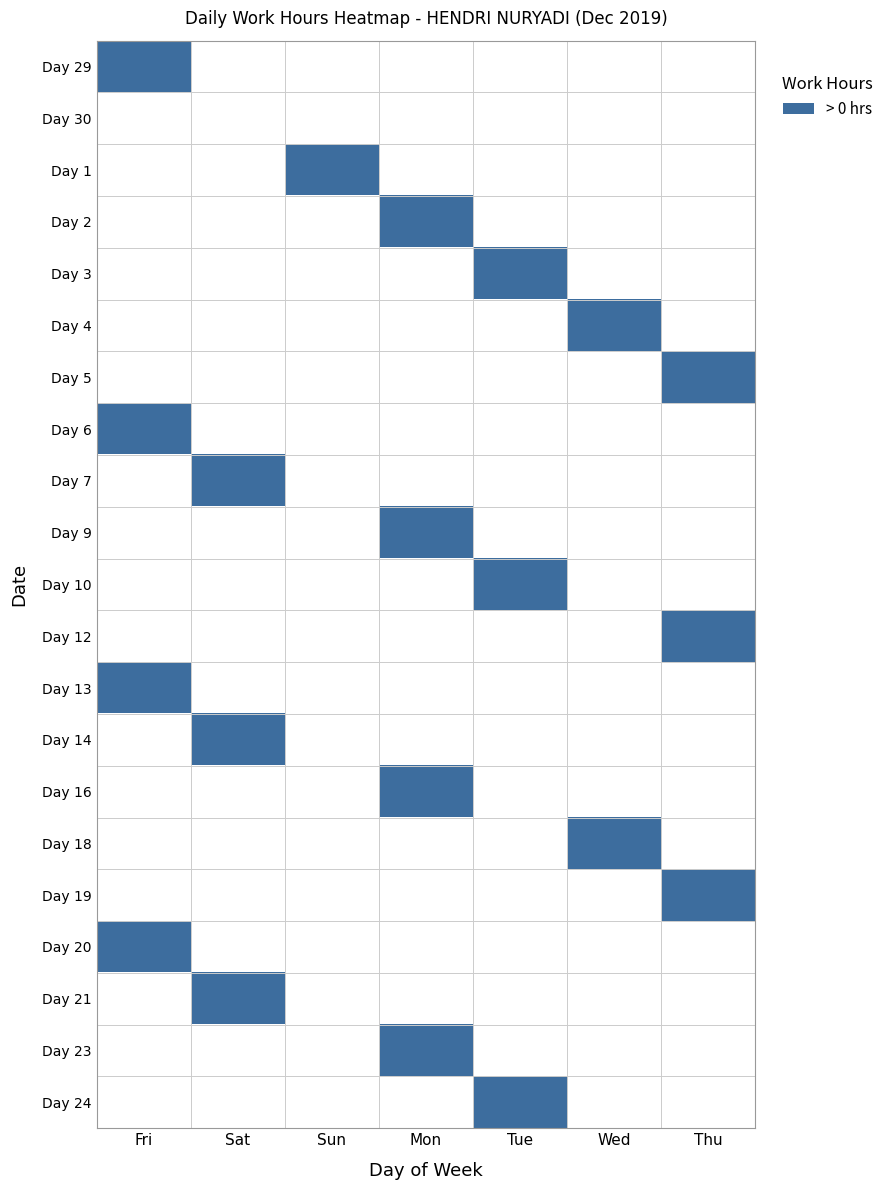

Reading left to right, transcribe all the data shown in this chart.

Day 29: Fri=1	Sat=0	Sun=0	Mon=0	Tue=0	Wed=0	Thu=0
Day 30: Fri=0	Sat=0	Sun=0	Mon=0	Tue=0	Wed=0	Thu=0
Day 1: Fri=0	Sat=0	Sun=1	Mon=0	Tue=0	Wed=0	Thu=0
Day 2: Fri=0	Sat=0	Sun=0	Mon=1	Tue=0	Wed=0	Thu=0
Day 3: Fri=0	Sat=0	Sun=0	Mon=0	Tue=1	Wed=0	Thu=0
Day 4: Fri=0	Sat=0	Sun=0	Mon=0	Tue=0	Wed=1	Thu=0
Day 5: Fri=0	Sat=0	Sun=0	Mon=0	Tue=0	Wed=0	Thu=1
Day 6: Fri=1	Sat=0	Sun=0	Mon=0	Tue=0	Wed=0	Thu=0
Day 7: Fri=0	Sat=1	Sun=0	Mon=0	Tue=0	Wed=0	Thu=0
Day 9: Fri=0	Sat=0	Sun=0	Mon=1	Tue=0	Wed=0	Thu=0
Day 10: Fri=0	Sat=0	Sun=0	Mon=0	Tue=1	Wed=0	Thu=0
Day 12: Fri=0	Sat=0	Sun=0	Mon=0	Tue=0	Wed=0	Thu=1
Day 13: Fri=1	Sat=0	Sun=0	Mon=0	Tue=0	Wed=0	Thu=0
Day 14: Fri=0	Sat=1	Sun=0	Mon=0	Tue=0	Wed=0	Thu=0
Day 16: Fri=0	Sat=0	Sun=0	Mon=1	Tue=0	Wed=0	Thu=0
Day 18: Fri=0	Sat=0	Sun=0	Mon=0	Tue=0	Wed=1	Thu=0
Day 19: Fri=0	Sat=0	Sun=0	Mon=0	Tue=0	Wed=0	Thu=1
Day 20: Fri=1	Sat=0	Sun=0	Mon=0	Tue=0	Wed=0	Thu=0
Day 21: Fri=0	Sat=1	Sun=0	Mon=0	Tue=0	Wed=0	Thu=0
Day 23: Fri=0	Sat=0	Sun=0	Mon=1	Tue=0	Wed=0	Thu=0
Day 24: Fri=0	Sat=0	Sun=0	Mon=0	Tue=1	Wed=0	Thu=0